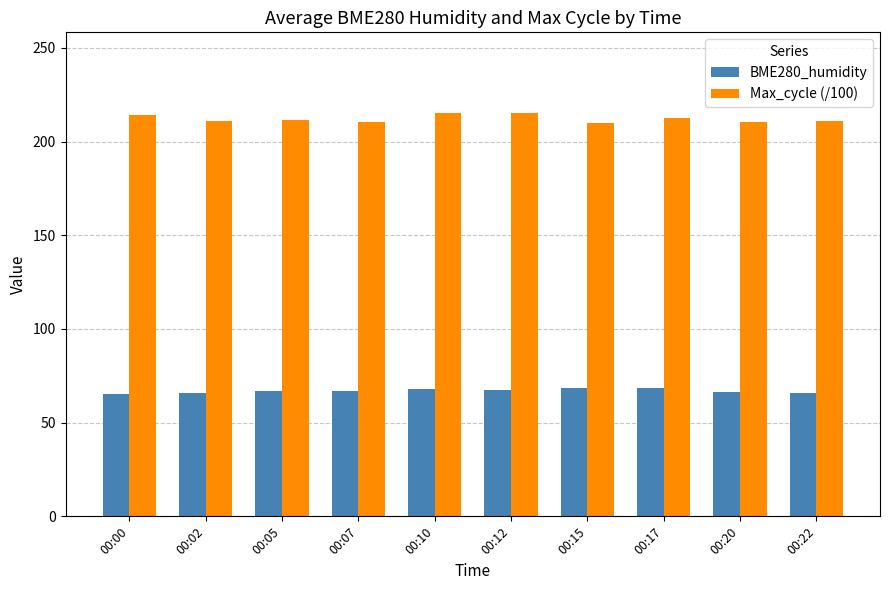

What is the sum of all BME280_humidity values?

668.8